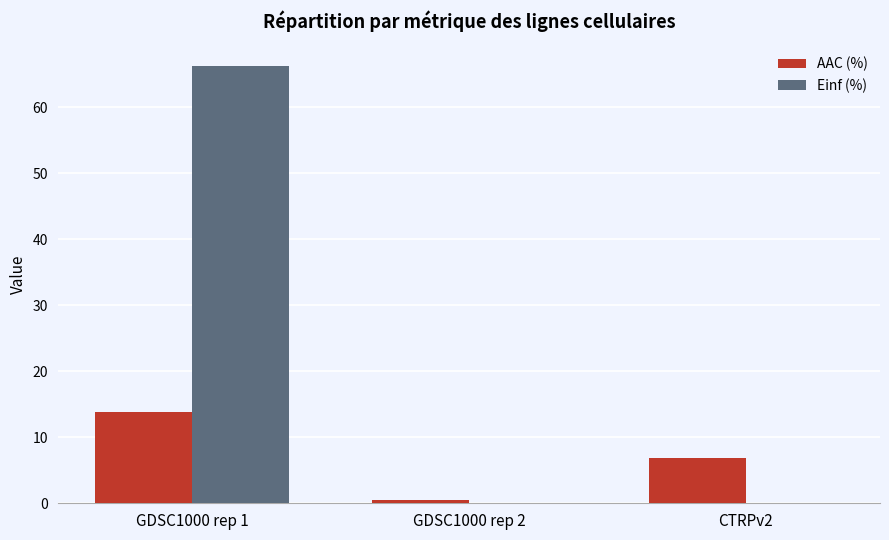

What is the sum of all AAC (%) values?

21.1